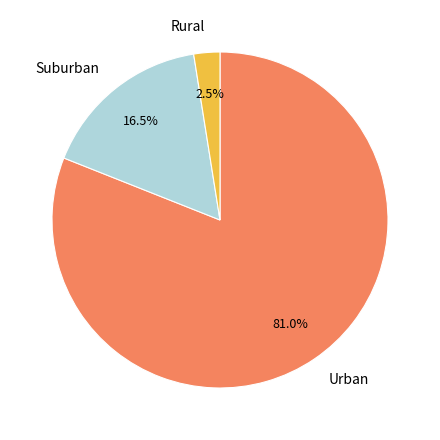

Which has a higher value, Suburban or Urban?

Urban